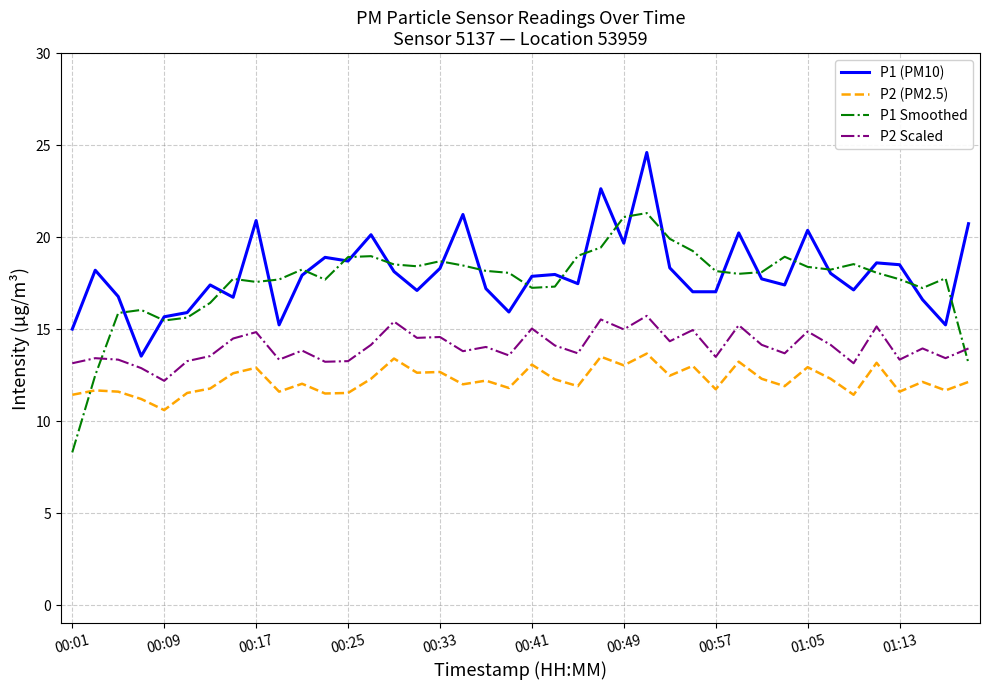

What is the smallest value displayed?

8.3